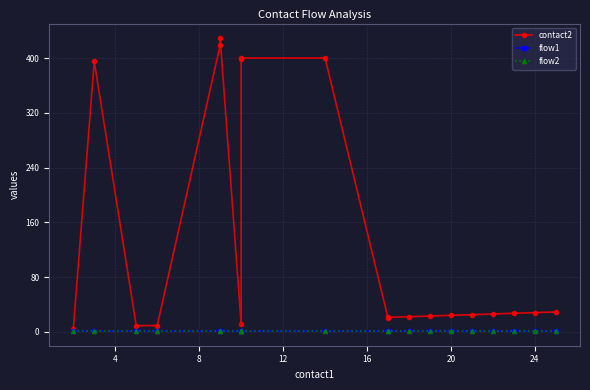

True or false: flow1 has a value of 1 at 8.

False